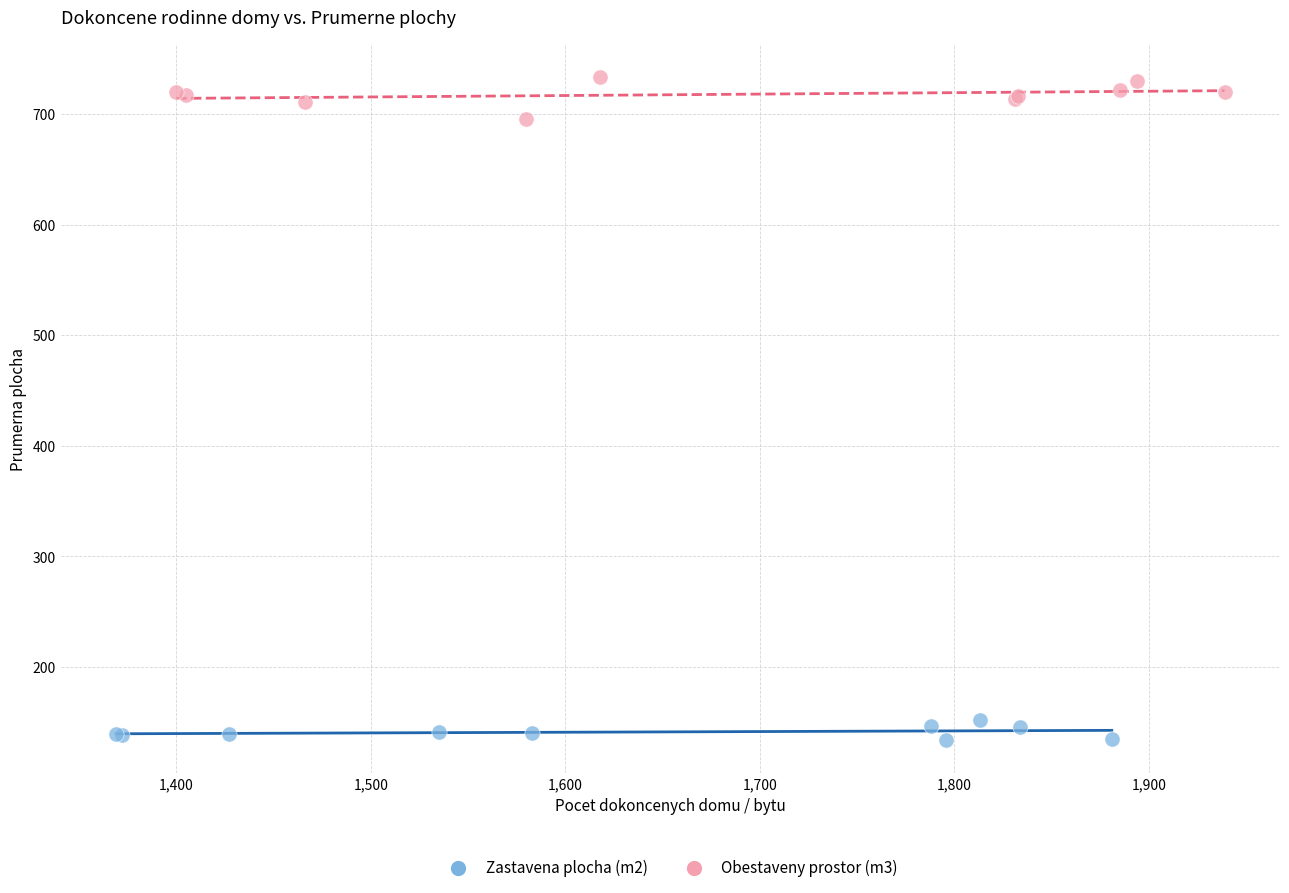

Which series contains the highest Y value?

Obestaveny prostor (m3)